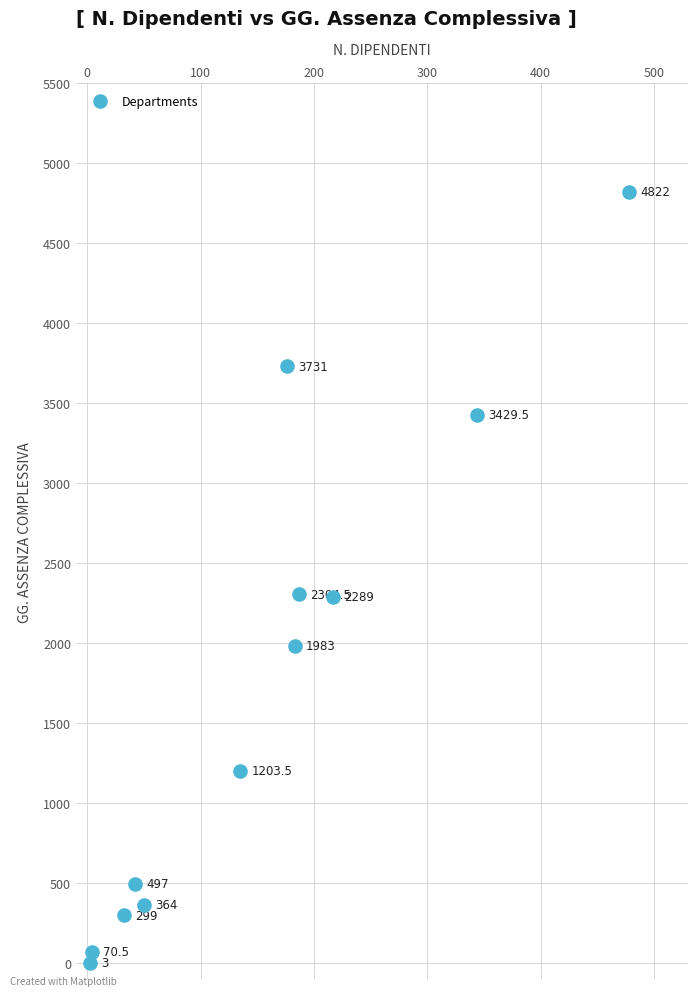

What Y value in the scatter plot is closest to 2412?

2304.5